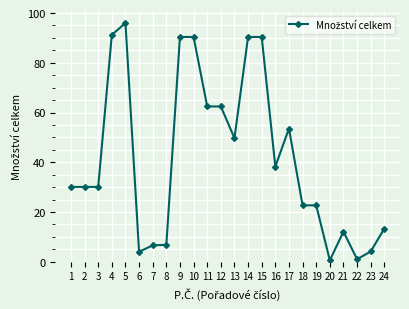

At which category does the chart reach its peak across all series?

5